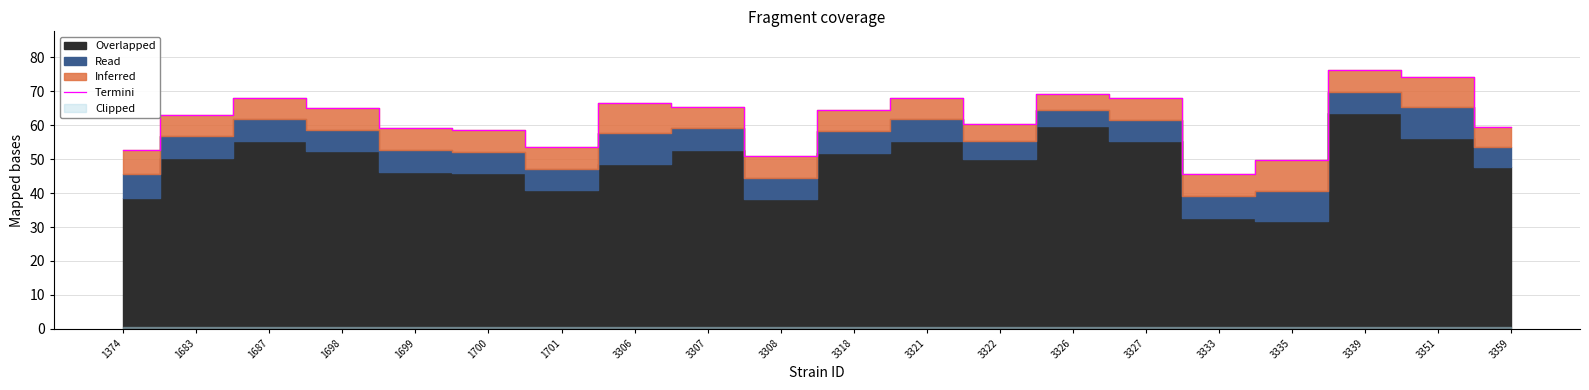

At which category does the chart reach its minimum across all series?

3333